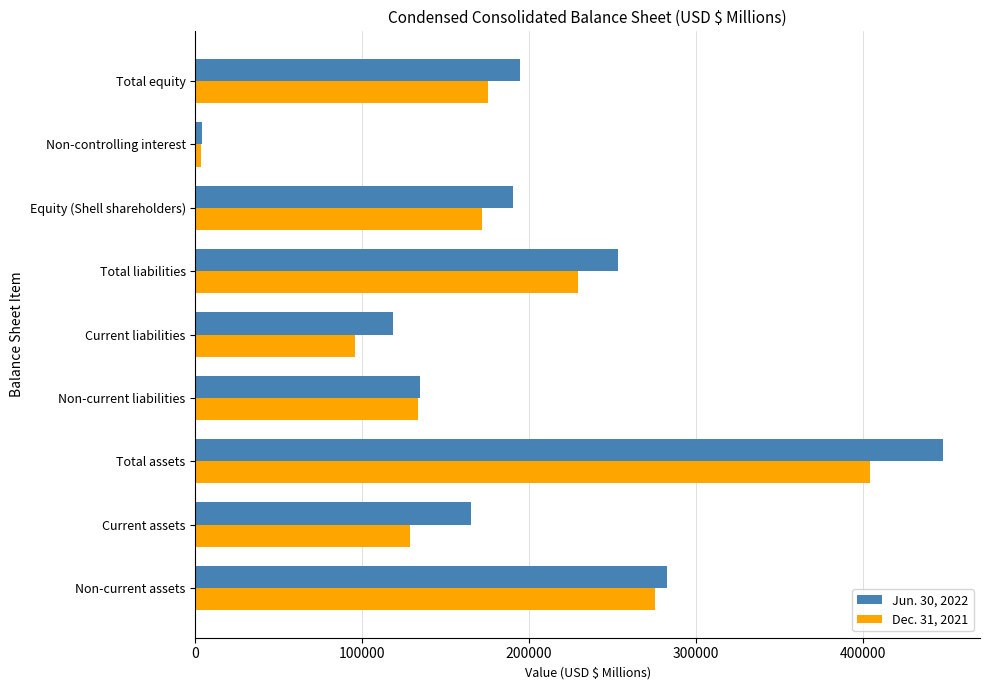

At Total liabilities, list the series in order from smallest to largest.

Dec. 31, 2021, Jun. 30, 2022